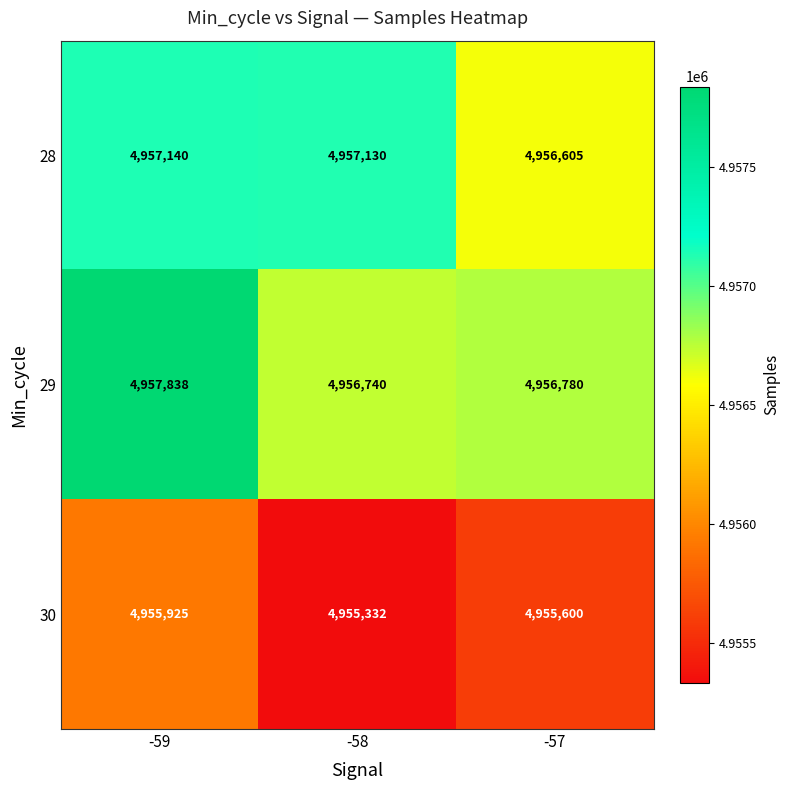

Reading left to right, extract all data points from this chart.

28: -59=4957140	-58=4957130	-57=4956605
29: -59=4957838	-58=4956740	-57=4956780
30: -59=4955925	-58=4955332	-57=4955600